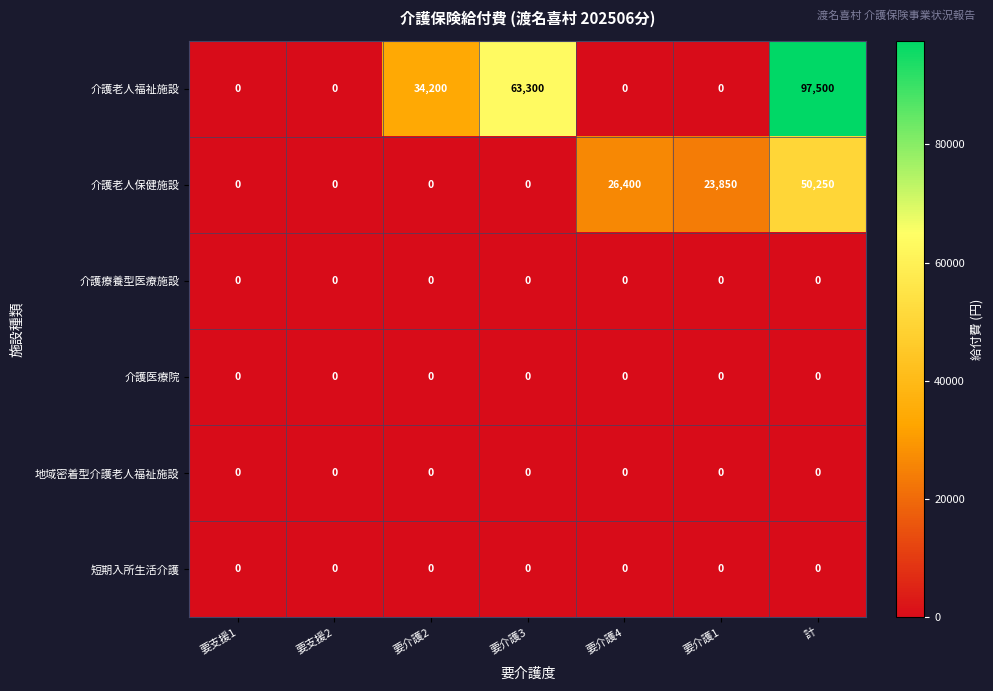

At which category does the chart reach its peak across all series?

計